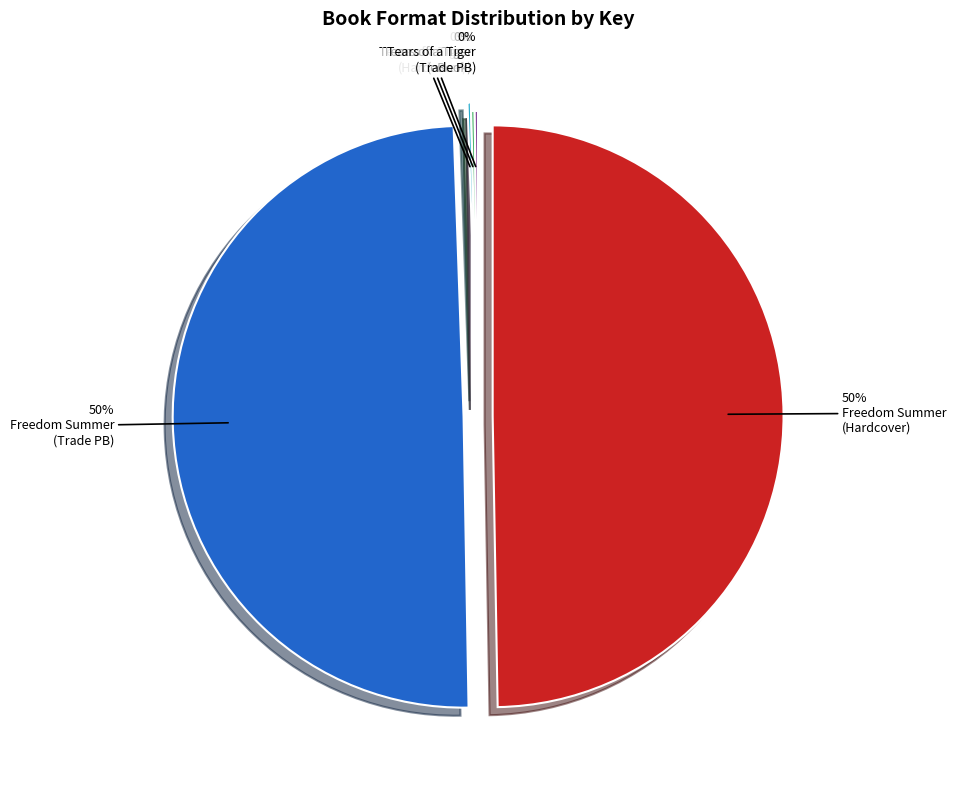

What portion of the pie excludes 9781481422987?

50.3%